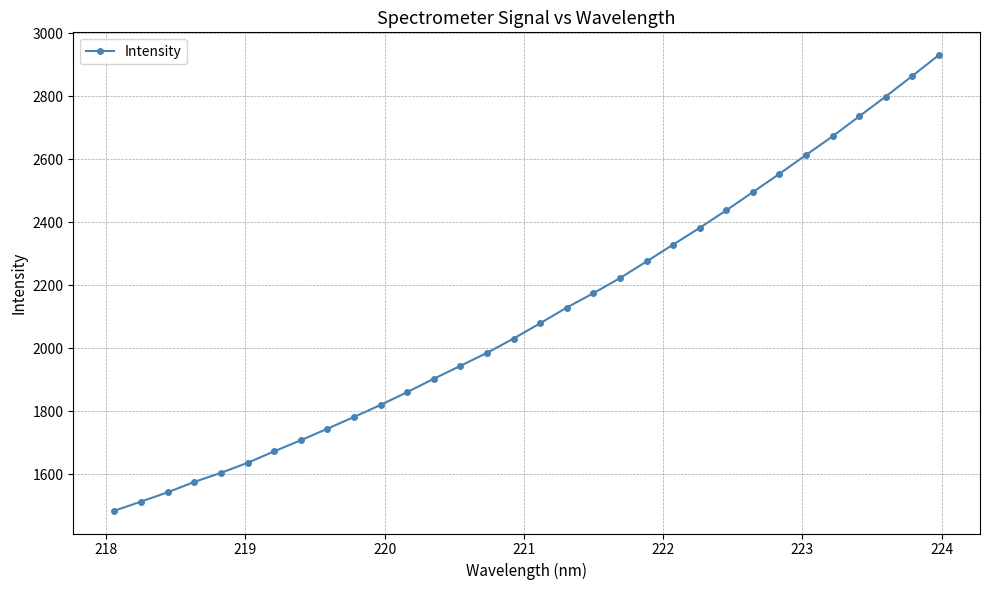

What is the maximum value shown in the chart?

2930.8